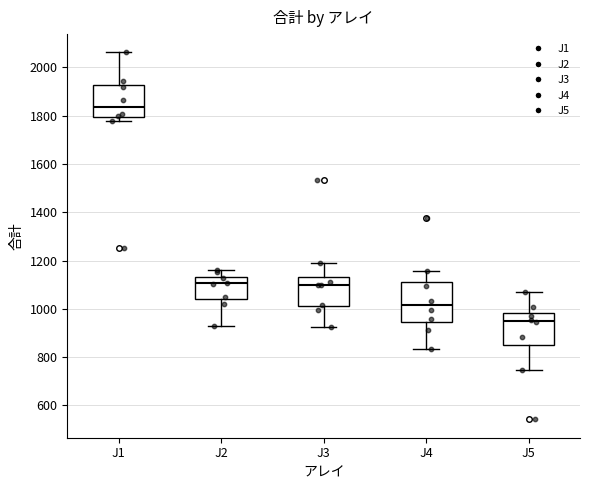

Where is the upper edge of the box for J3 on the y-axis? The values are not printed on the chart, so give them approximately, as read against the axis.

1140